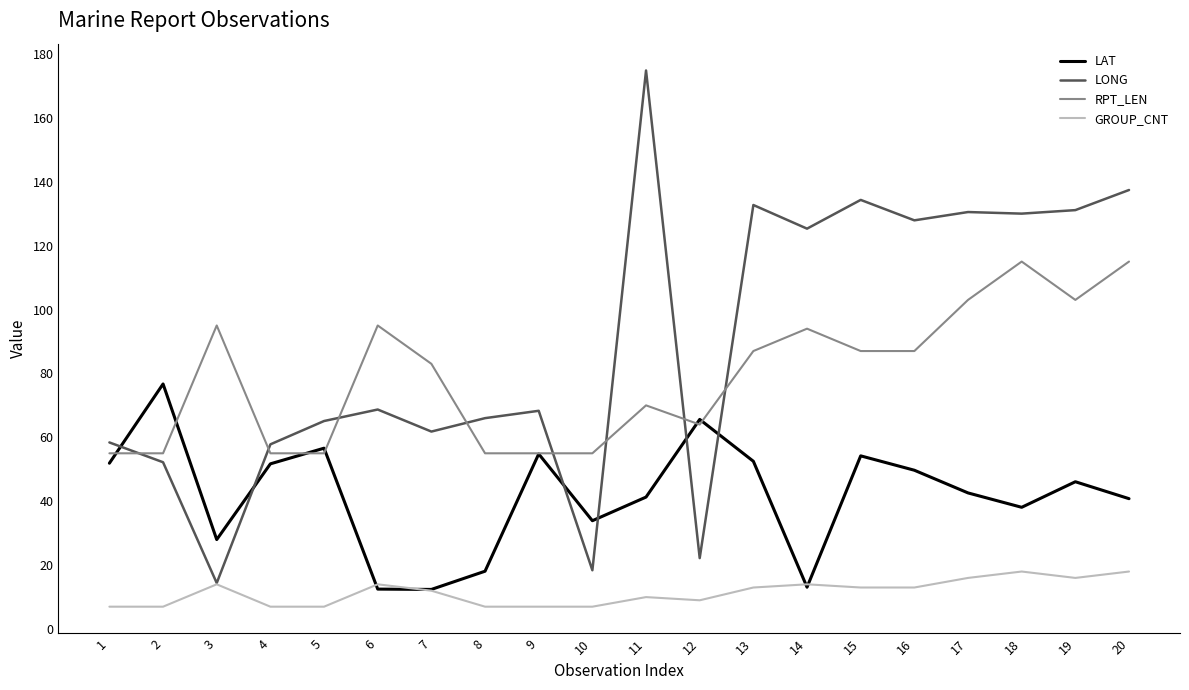

At 20, list the series in order from smallest to largest.

GROUP_CNT, LAT, RPT_LEN, LONG